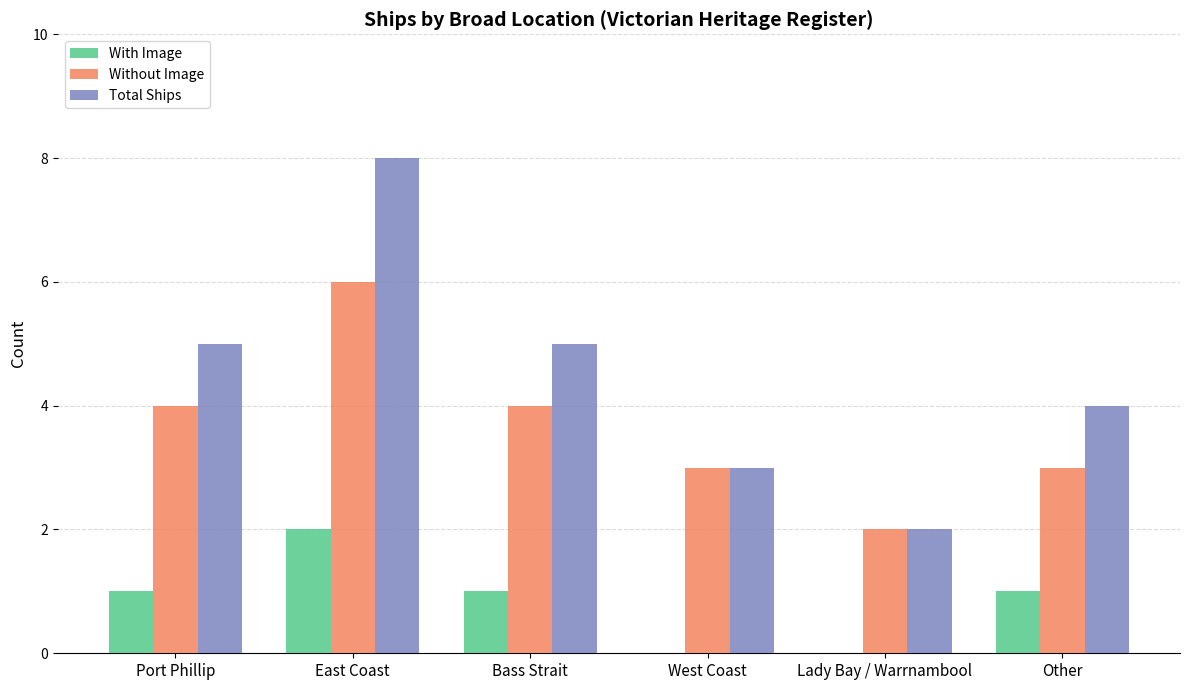

At which category is the sum across all series the highest?

East Coast